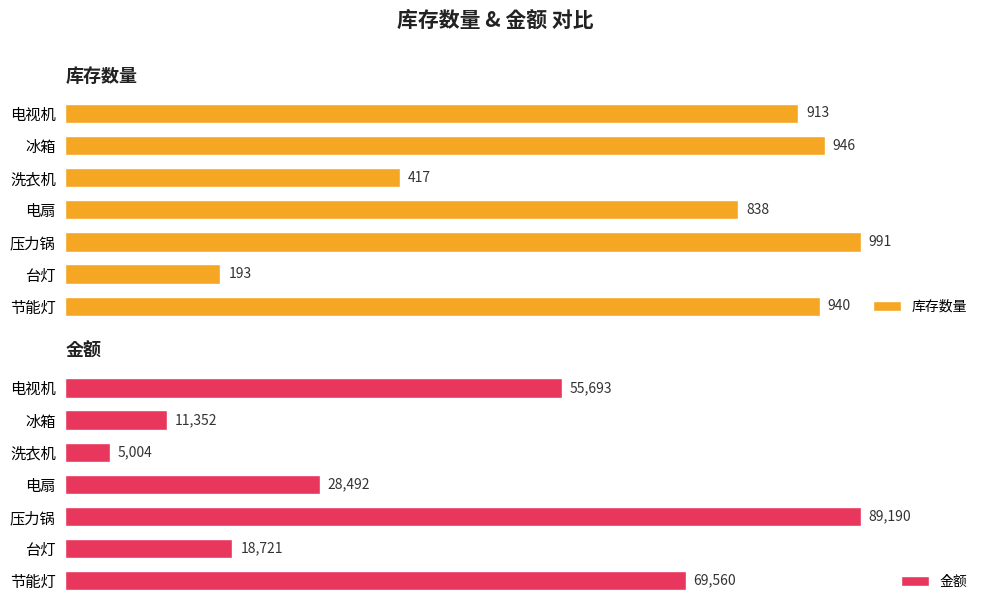

Which category has the lowest value in the 库存数量 series?

台灯